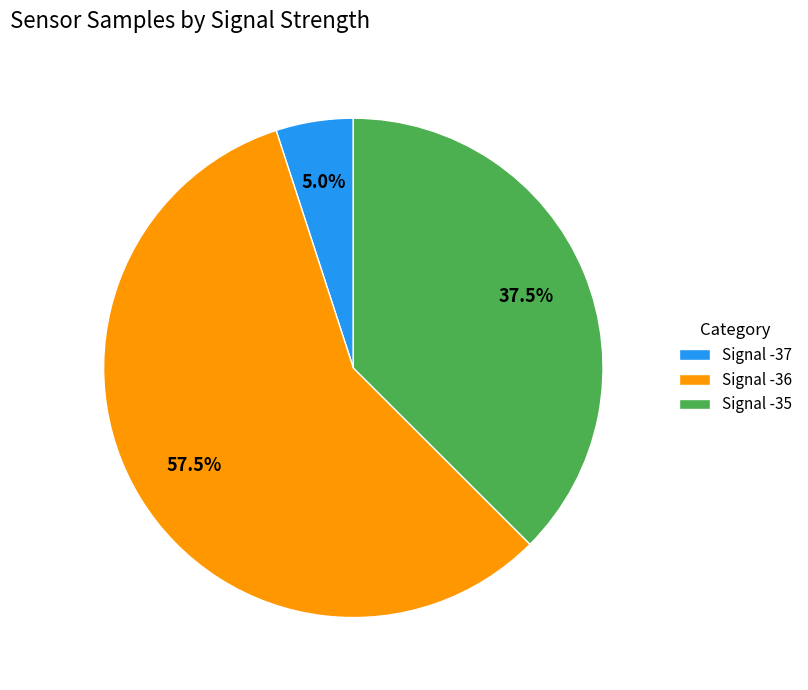

Do Signal -37 and Signal -36 together represent more than half of the pie?

Yes